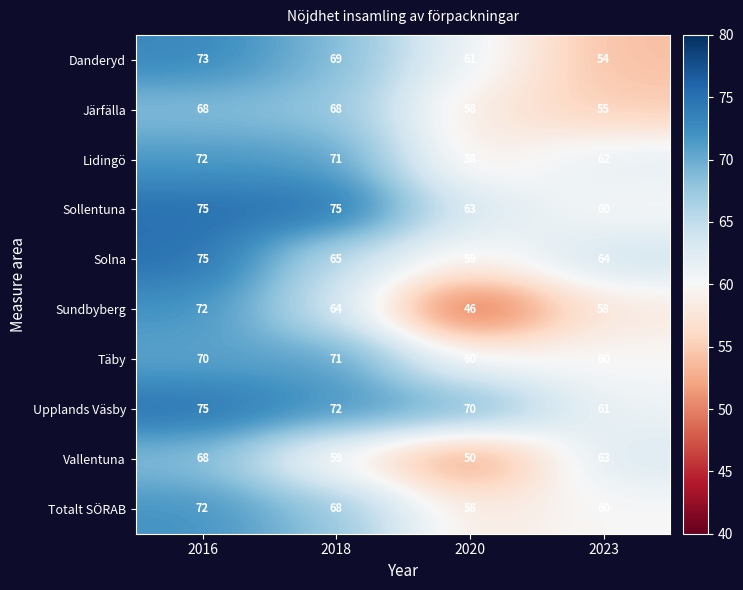

What is the difference between the maximum and second lowest values in the Sundbyberg series?

14